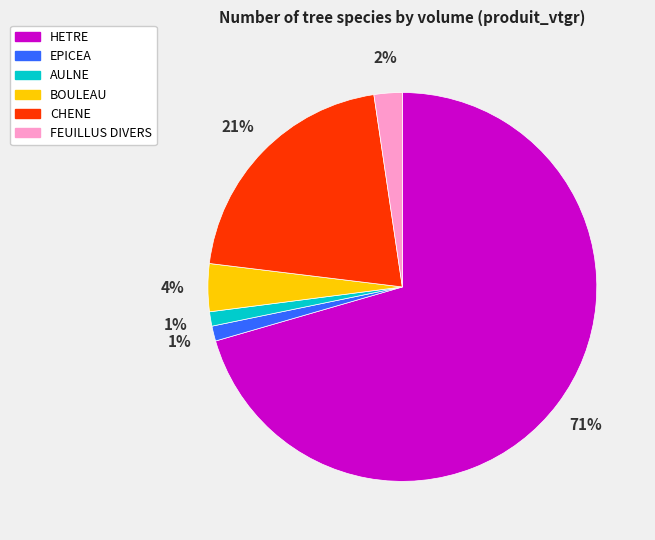

Which category has the biggest portion of the pie?

HETRE